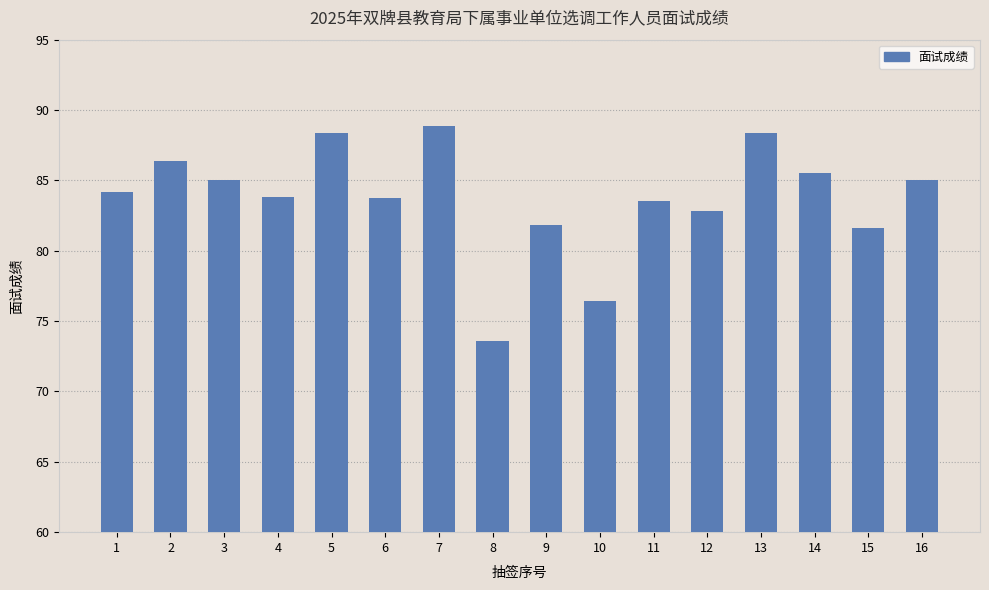

Approximately how many times larger is the value at 5 compared to 7?

1.0